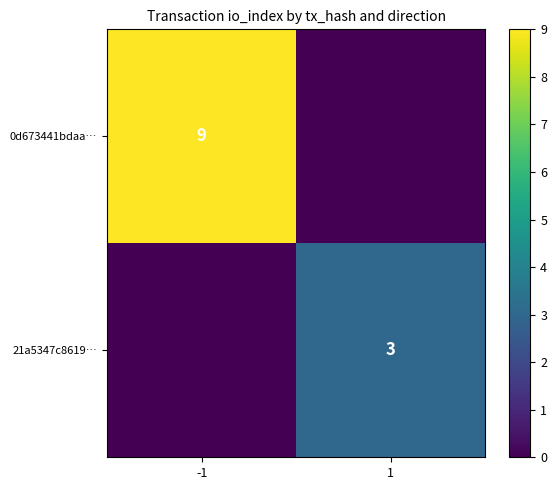

Is the value of 21a5347c8619… at 1 greater than the value of 0d673441bdaa… at -1?

No